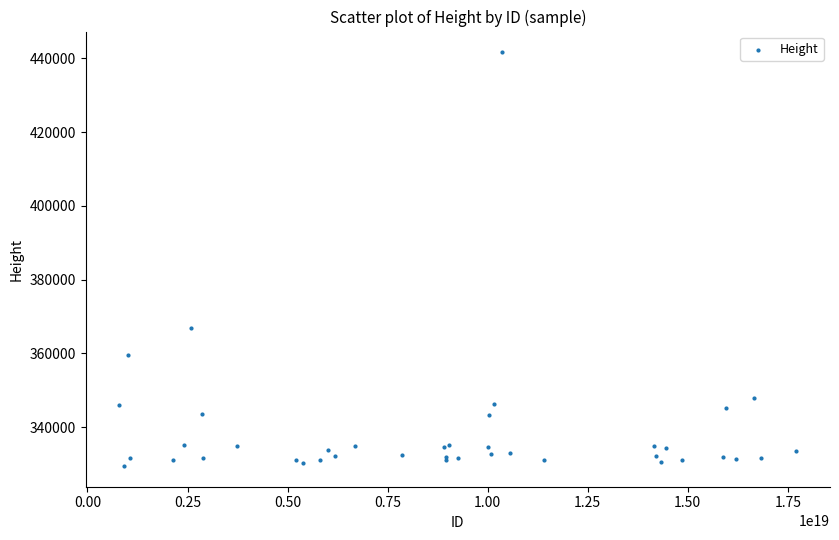

What Y value in the scatter plot is closest to 385560?

367026